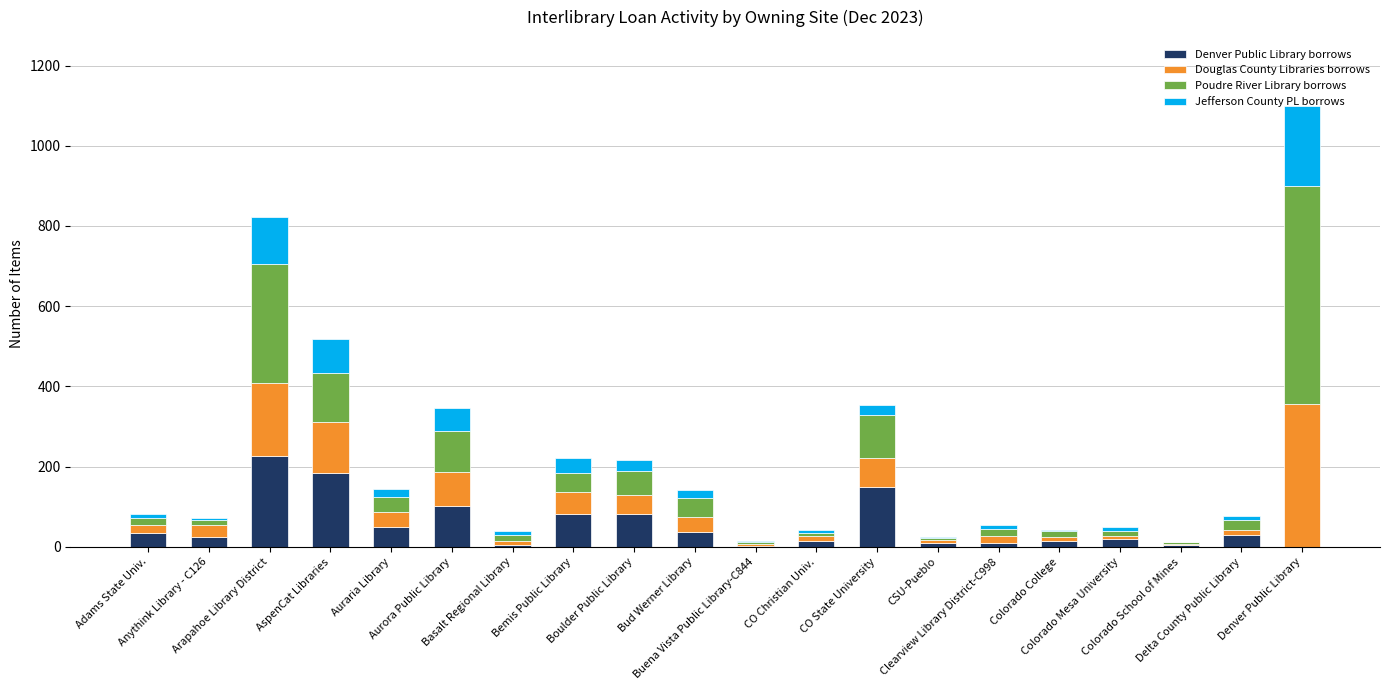

The value of Denver Public Library borrows at Colorado School of Mines is 2. True or false?

False